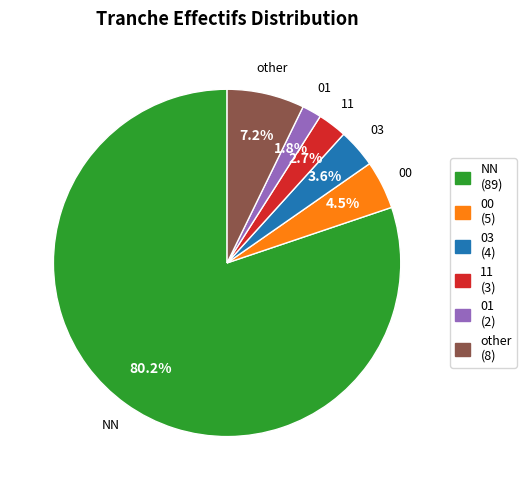

Count the number of slices in the pie.

6